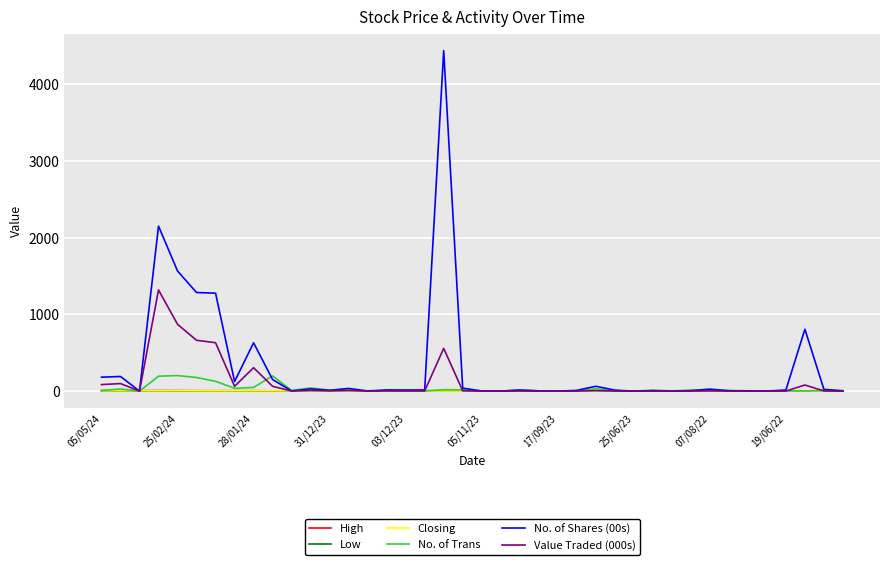

What is the difference between the maximum and minimum values in the Closing series?

5.1